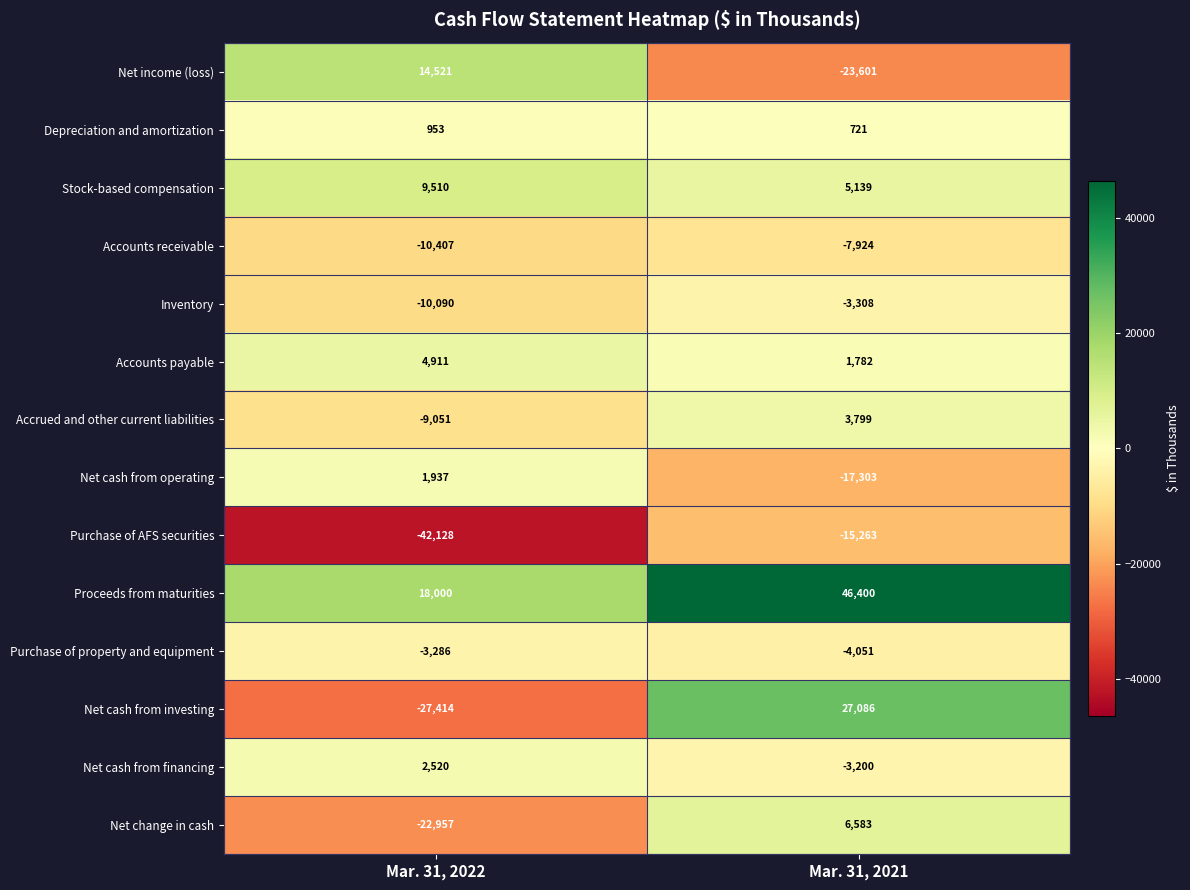

The Purchase of AFS securities series shows -18547 at Mar. 31, 2022. True or false?

False